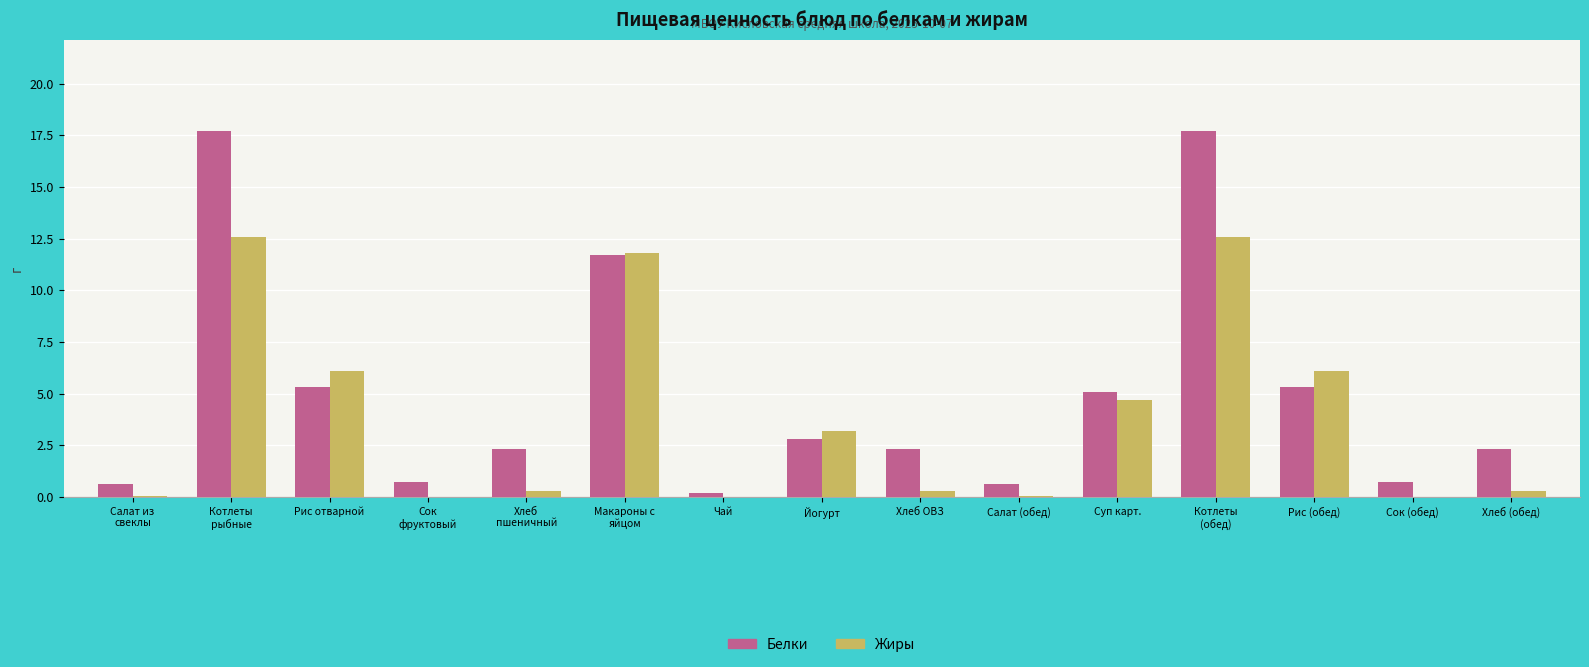

Is it true that Жиры equals 9.6 at Рис отварной?

False